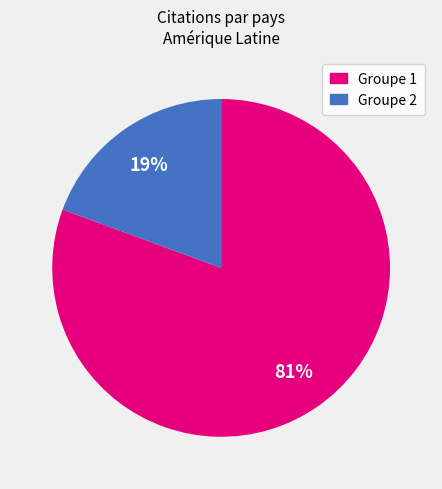

Do Groupe 1 and Groupe 2 together represent more than half of the pie?

Yes